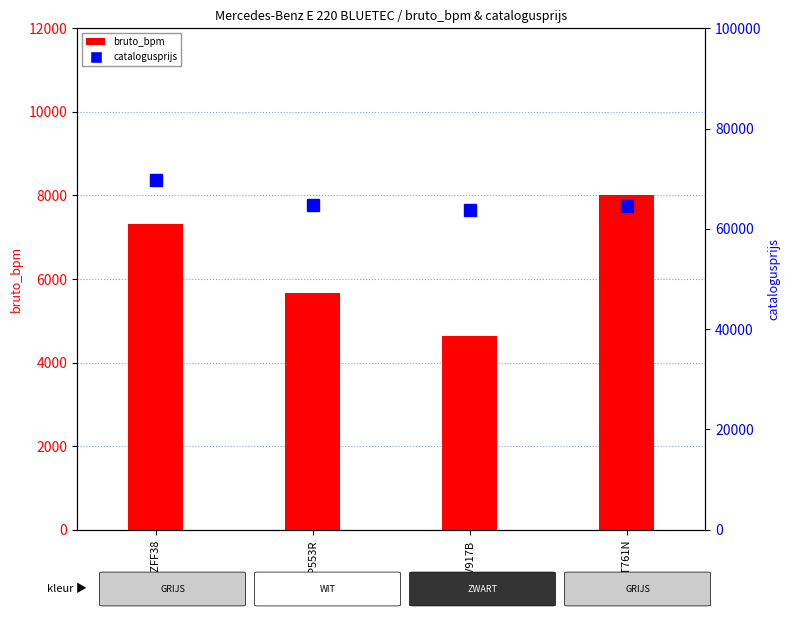

At which label is bruto_bpm closest to 6324?

NP553R